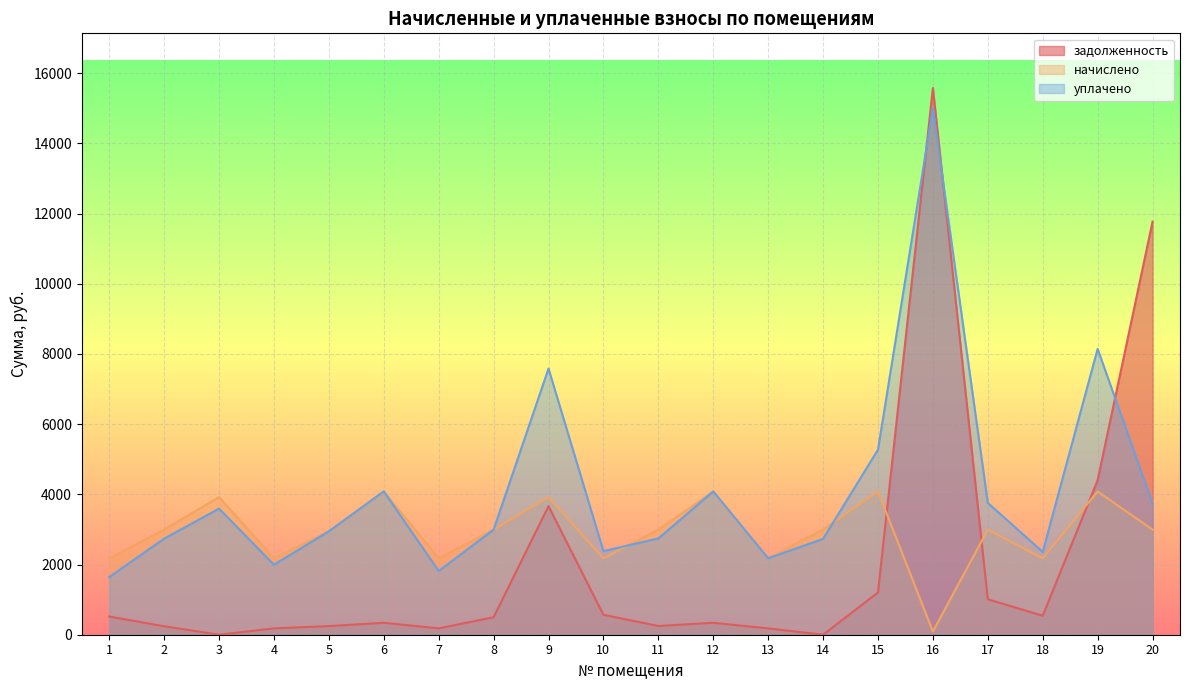

In уплачено, how many points are lower than both neighbors (excluding endpoints)?

5